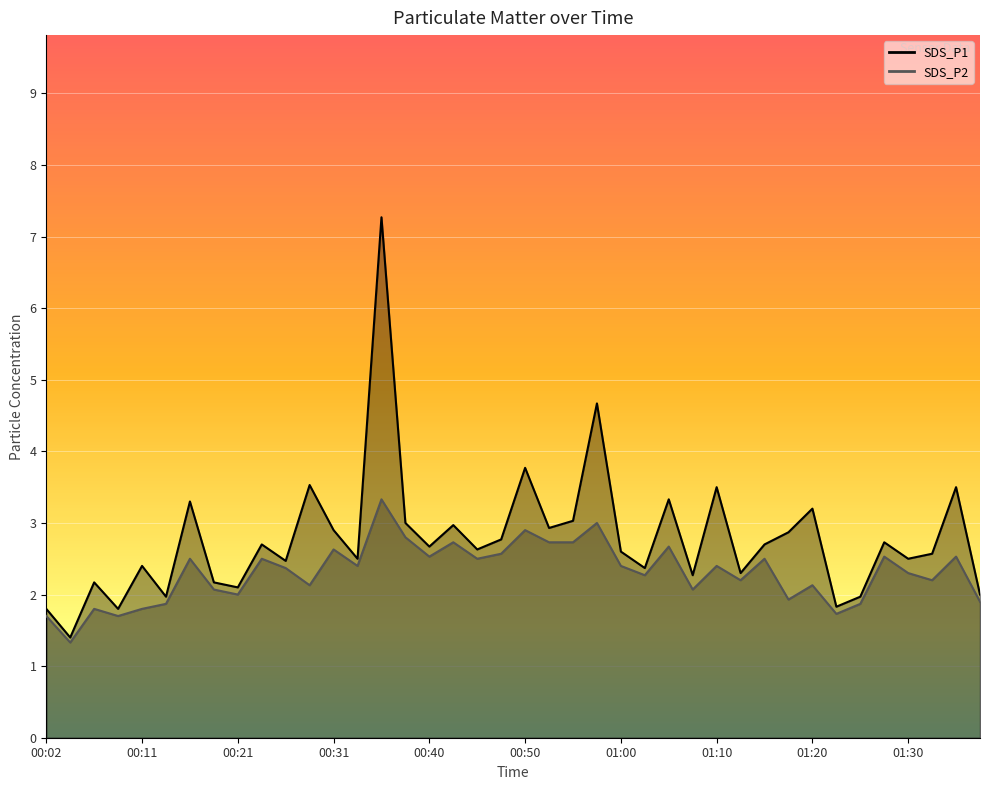

What is the sum of all SDS_P1 values?

111.2